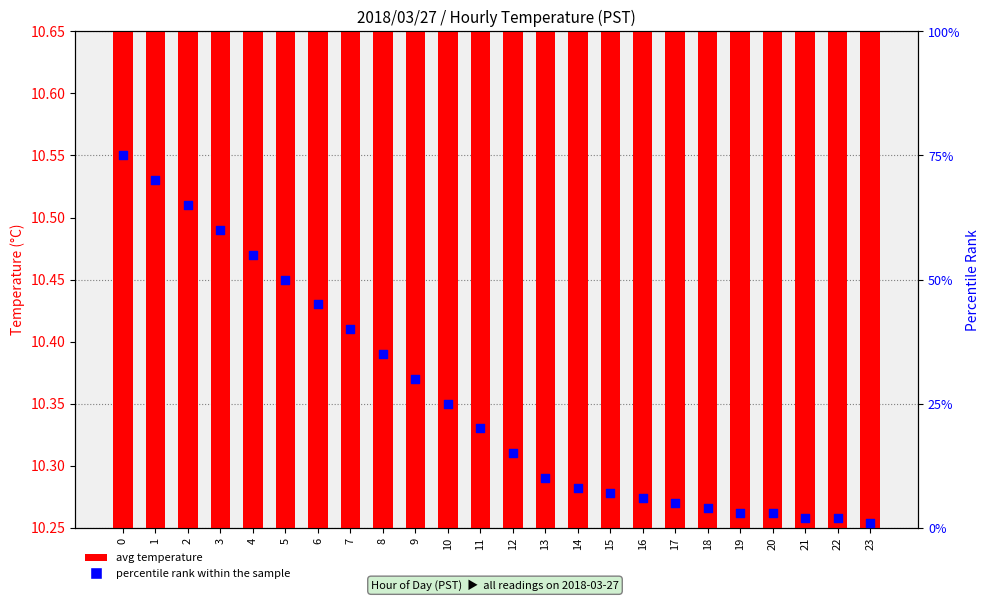

Which series has the largest total across all categories?

percentile rank within the sample